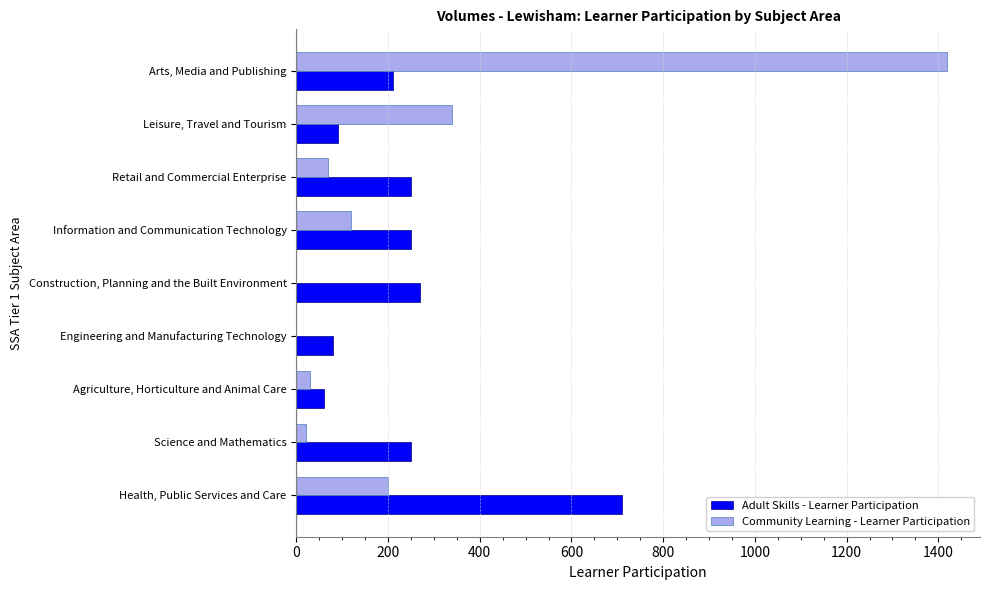

True or false: Community Learning - Learner Participation has a value of 55 at Information and Communication Technology.

False